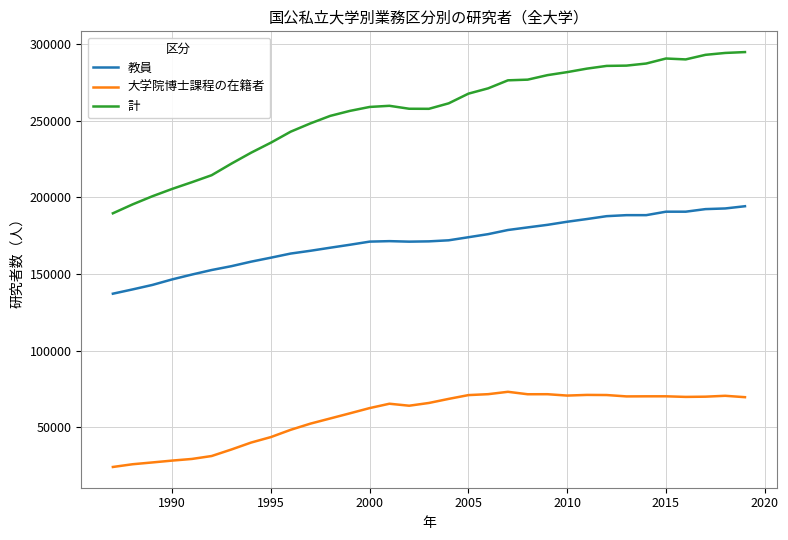

What is the highest value of the 大学院博士課程の在籍者 series?

73101